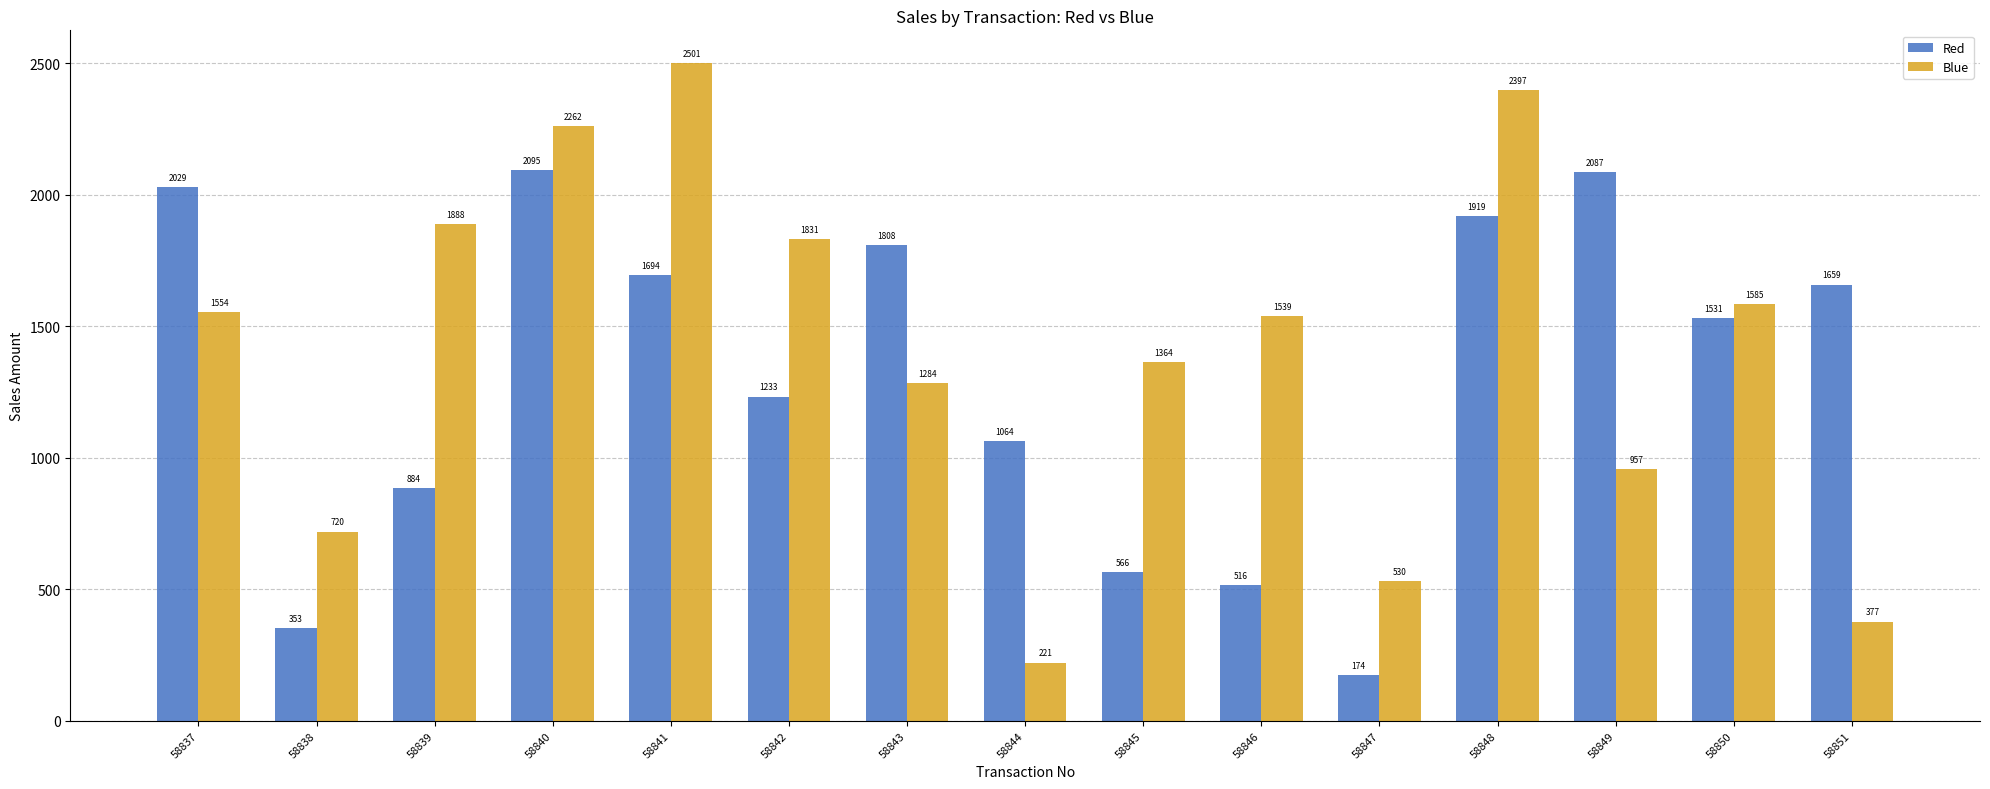

Rank the categories by Blue value from highest to lowest.

58841, 58848, 58840, 58839, 58842, 58850, 58837, 58846, 58845, 58843, 58849, 58838, 58847, 58851, 58844